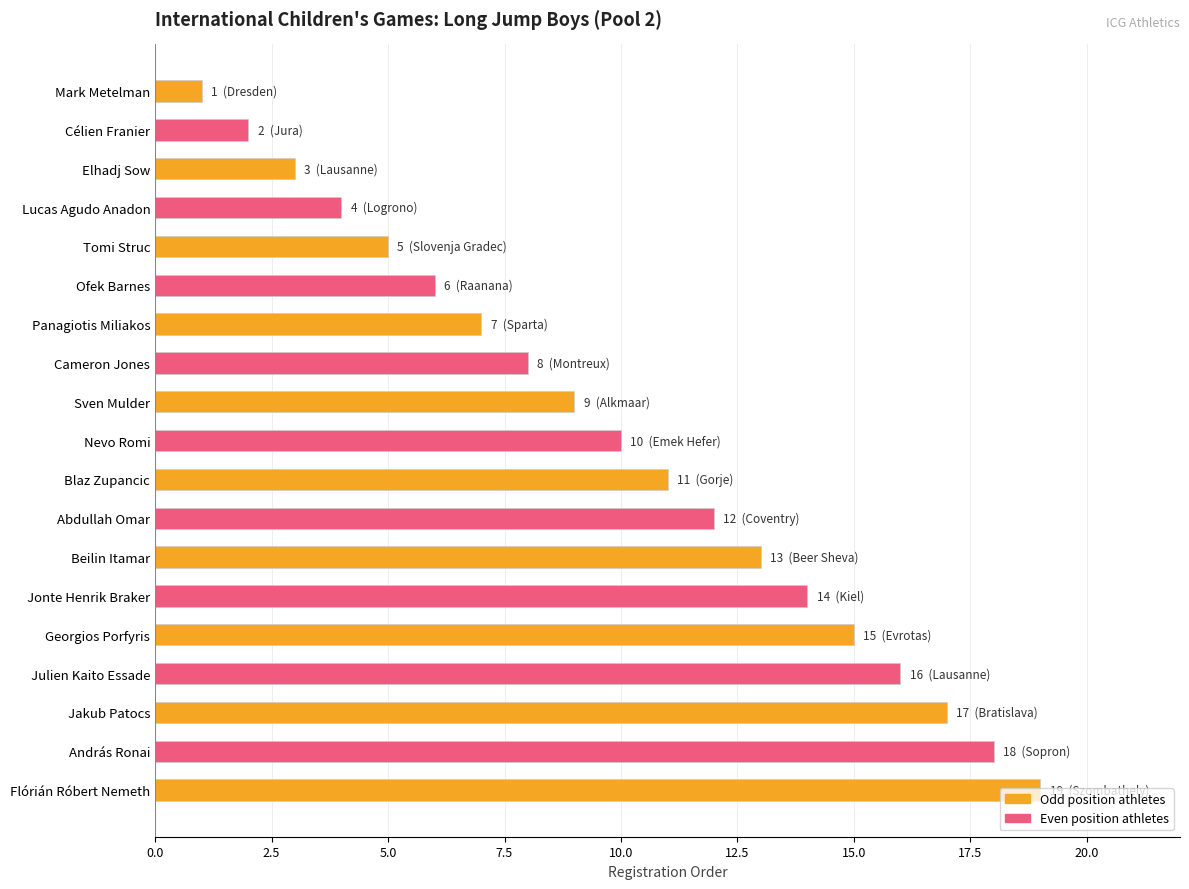

What is the difference between the maximum and second lowest values?

17